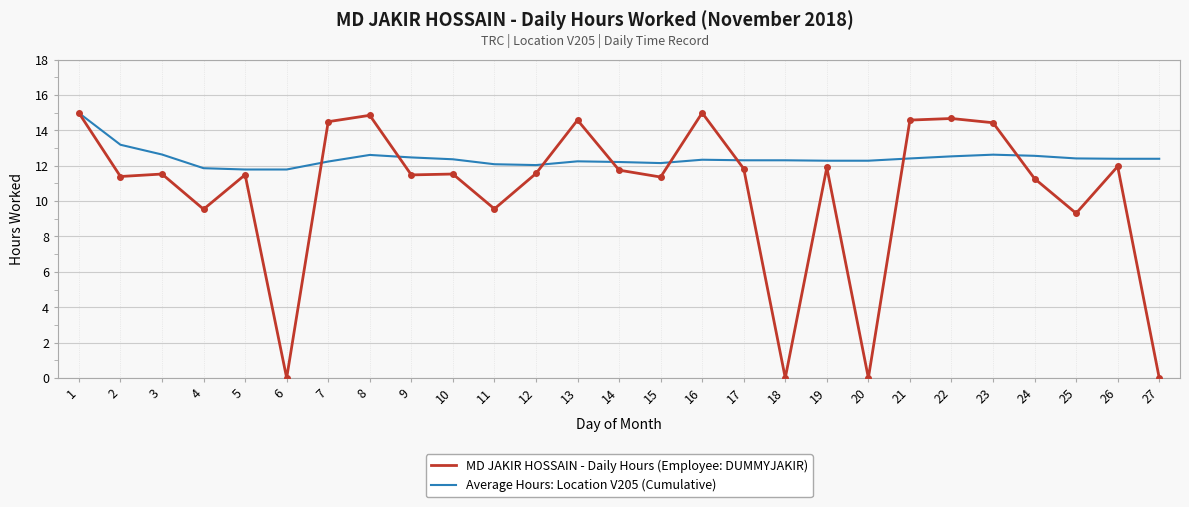

Which series changed the most between 4 and 17?

MD JAKIR HOSSAIN - Daily Hours (Employee: DUMMYJAKIR)